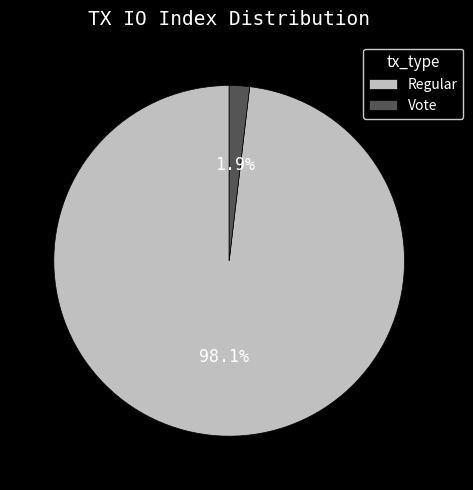

The Regular slice represents 98% of the pie. True or false?

True